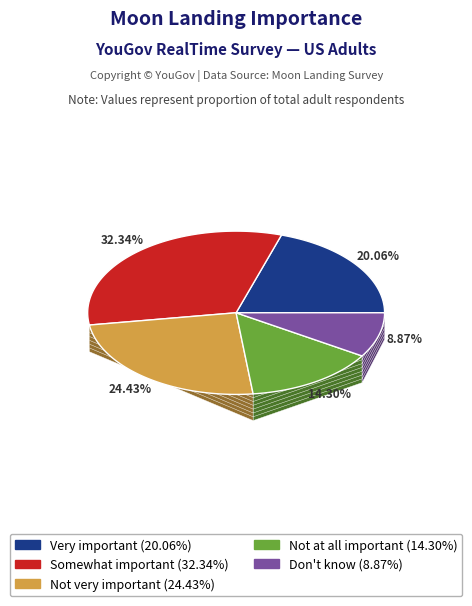

Does Not very important account for over 50% of the chart?

No